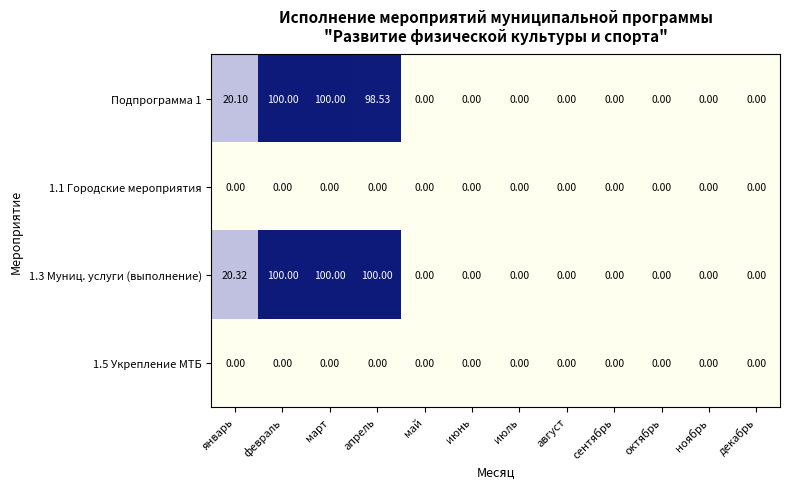

At which label is Подпрограмма 1 closest to 50?

январь